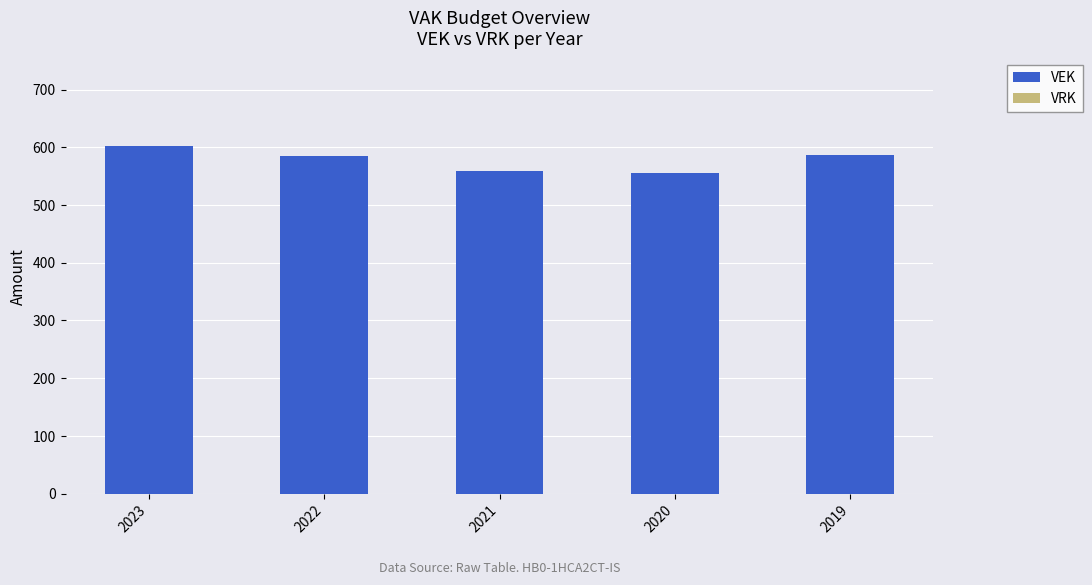

Does the chart contain any negative values?

No